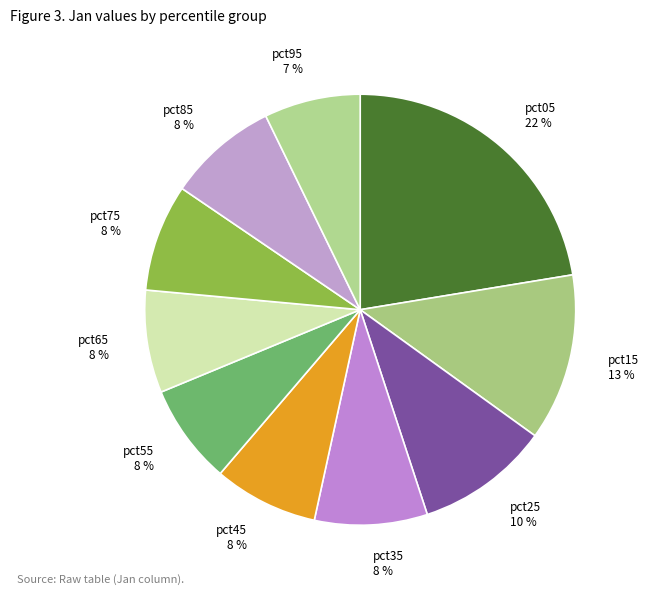

Which has a higher value, pct75 or pct05?

pct05